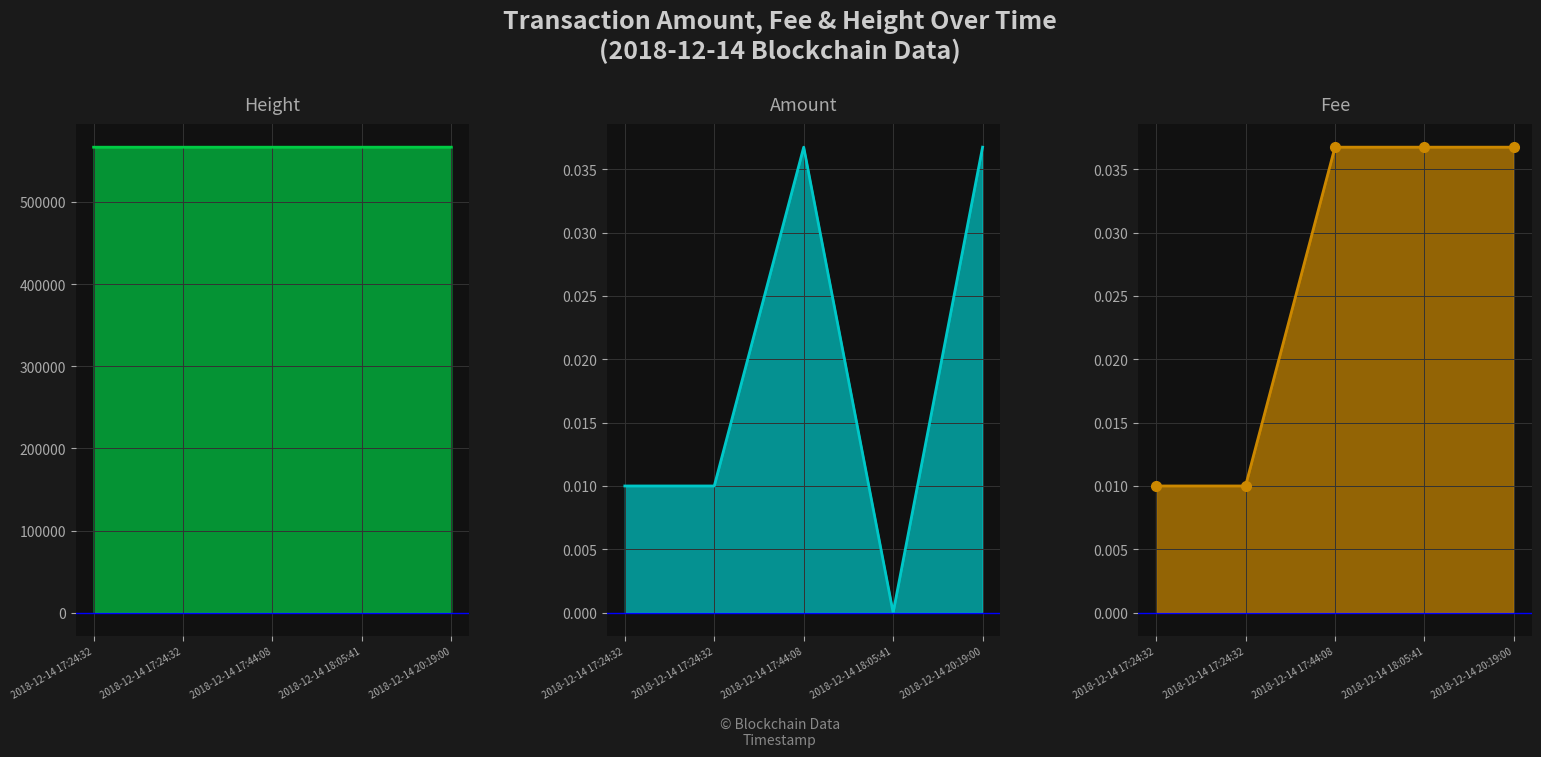

What is the maximum value shown in the chart?

566799.0